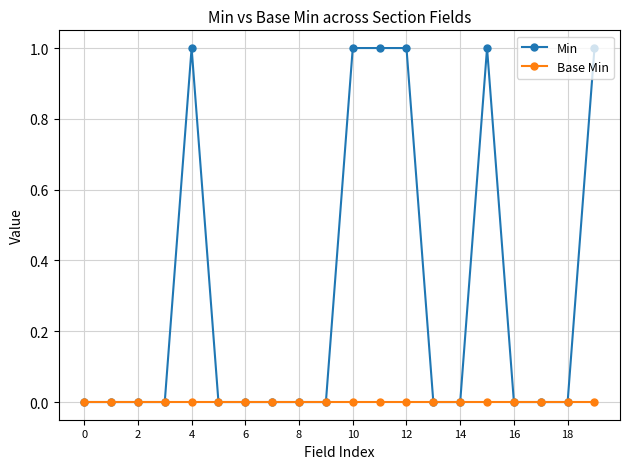

List the series in order of their overall mean, lowest first.

Base Min, Min